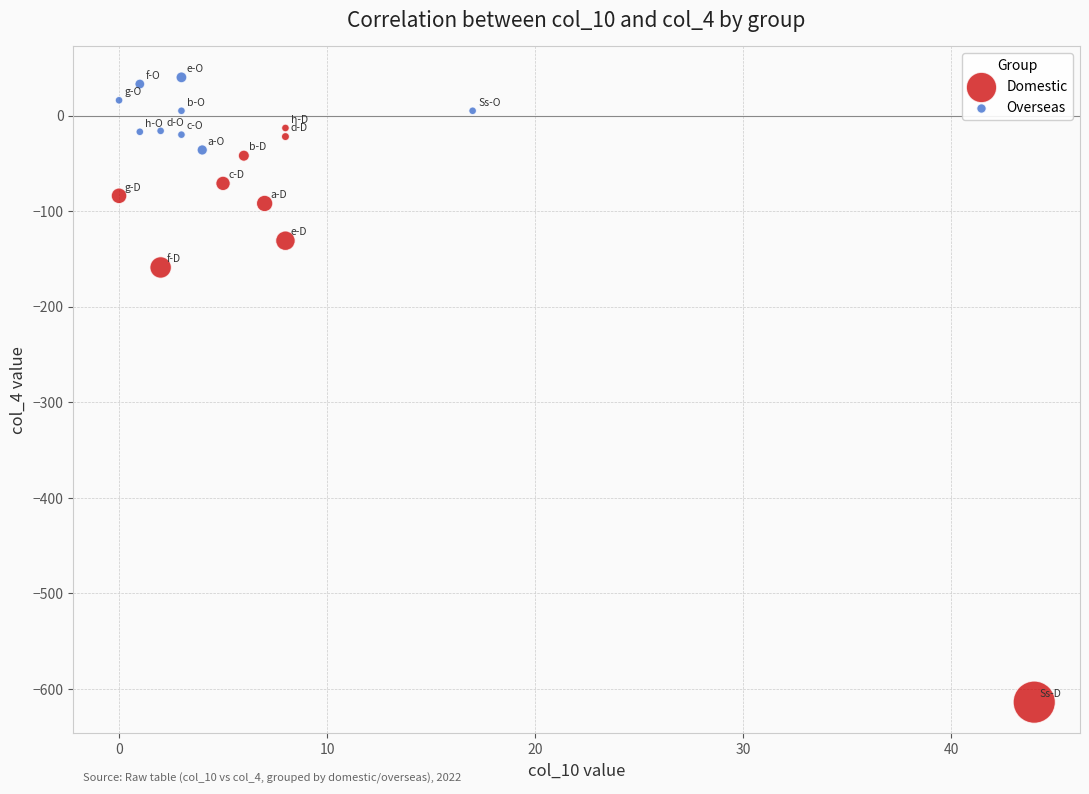

Which series contains the highest Y value?

Overseas